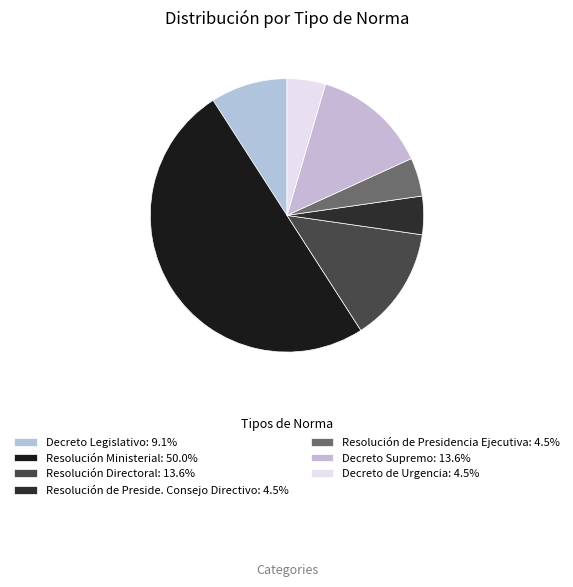

Which category has the smallest portion of the pie?

Resolución de Preside. Consejo Directivo